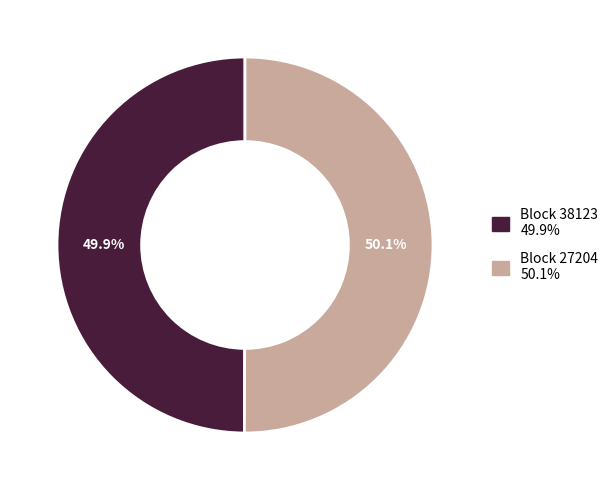

Does any single category account for the majority?

Yes